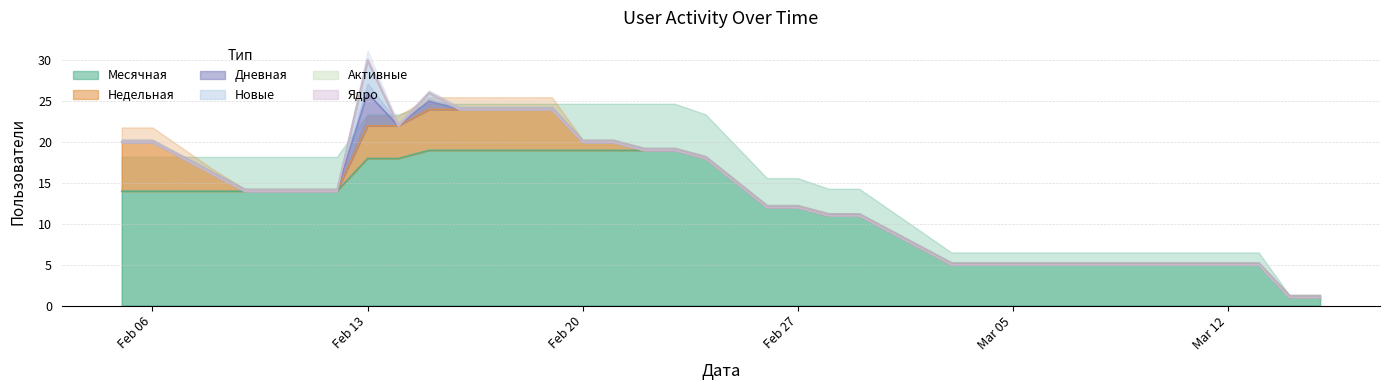

The value of Недельная at 31 is 2. True or false?

False